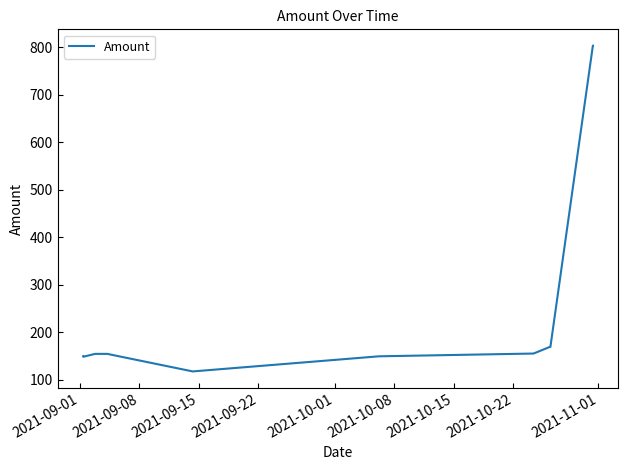

What is the greatest value displayed?

803.2